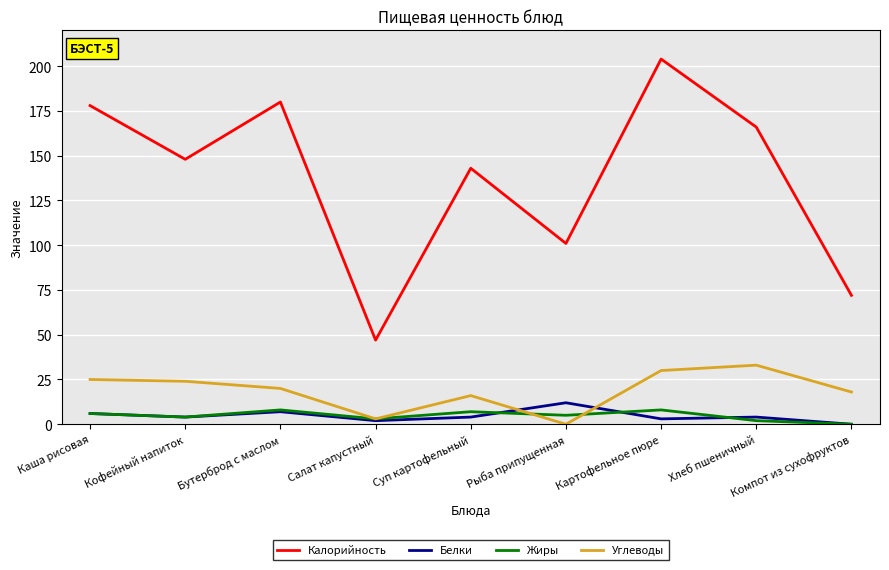

Reading left to right, transcribe all the data shown in this chart.

Калорийность: Каша рисовая=178	Кофейный напиток=148	Бутерброд с маслом=180	Салат капустный=47	Суп картофельный=143	Рыба припущенная=101	Картофельное пюре=204	Хлеб пшеничный=166	Компот из сухофруктов=72
Белки: Каша рисовая=6	Кофейный напиток=4	Бутерброд с маслом=7	Салат капустный=2	Суп картофельный=4	Рыба припущенная=12	Картофельное пюре=3	Хлеб пшеничный=4	Компот из сухофруктов=0
Жиры: Каша рисовая=6	Кофейный напиток=4	Бутерброд с маслом=8	Салат капустный=3	Суп картофельный=7	Рыба припущенная=5	Картофельное пюре=8	Хлеб пшеничный=2	Компот из сухофруктов=0
Углеводы: Каша рисовая=25	Кофейный напиток=24	Бутерброд с маслом=20	Салат капустный=3	Суп картофельный=16	Рыба припущенная=0	Картофельное пюре=30	Хлеб пшеничный=33	Компот из сухофруктов=18